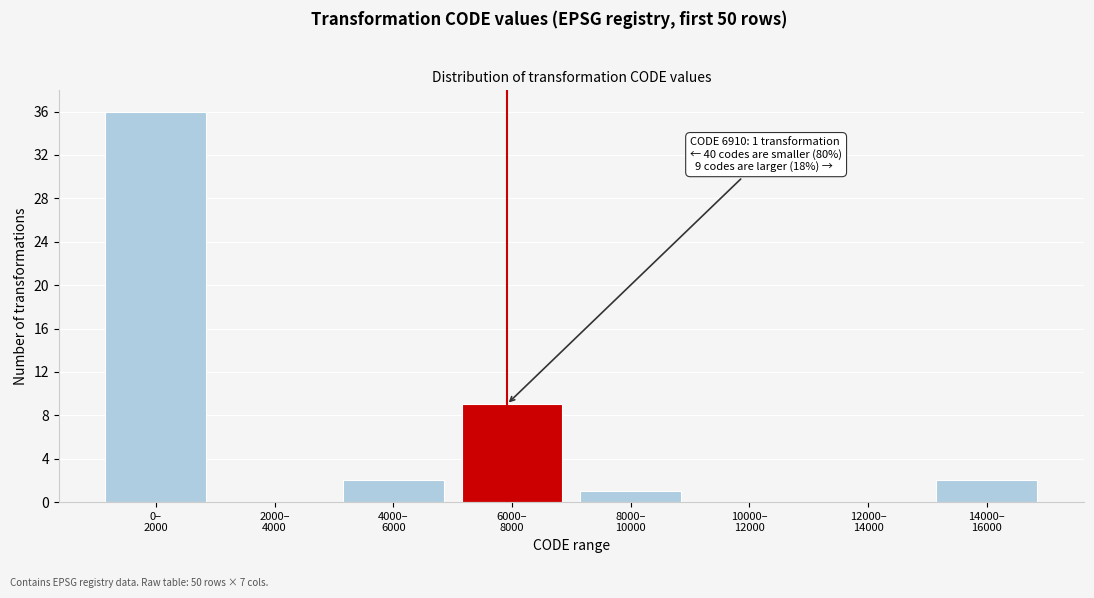

What is the maximum value shown in the chart?

36